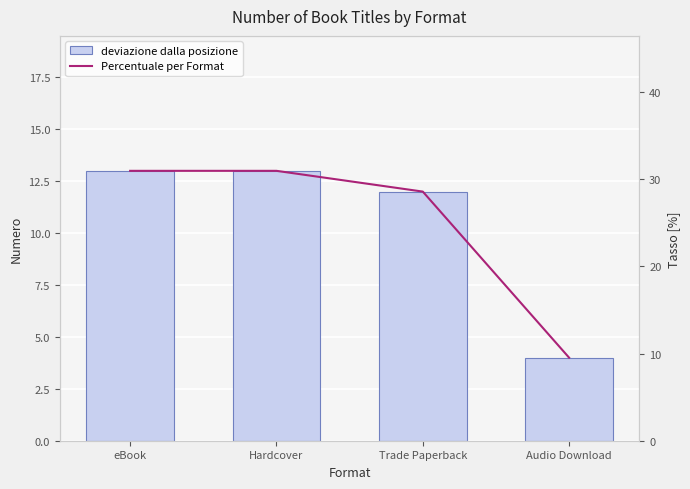

Which category has the highest value across all series?

eBook